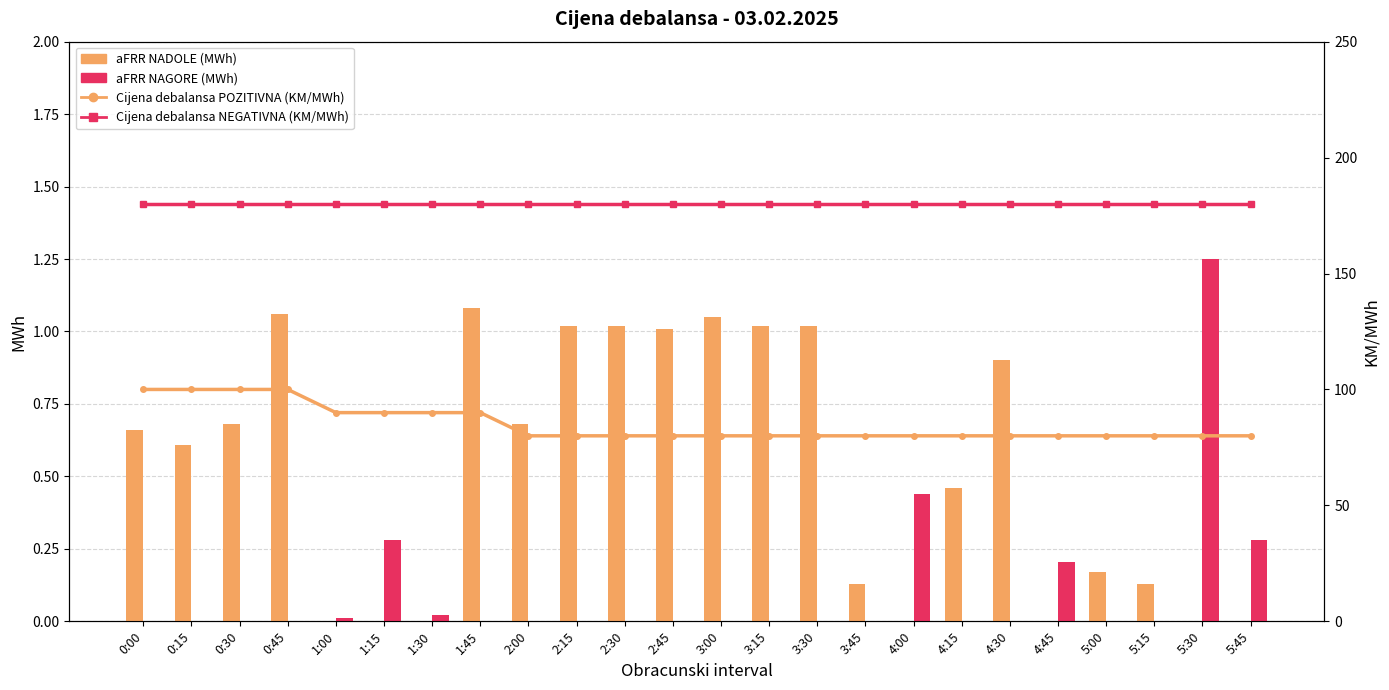

What are all the series names shown in the legend?

aFRR NADOLE (MWh), aFRR NAGORE (MWh), Cijena debalansa POZITIVNA (KM/MWh), Cijena debalansa NEGATIVNA (KM/MWh)